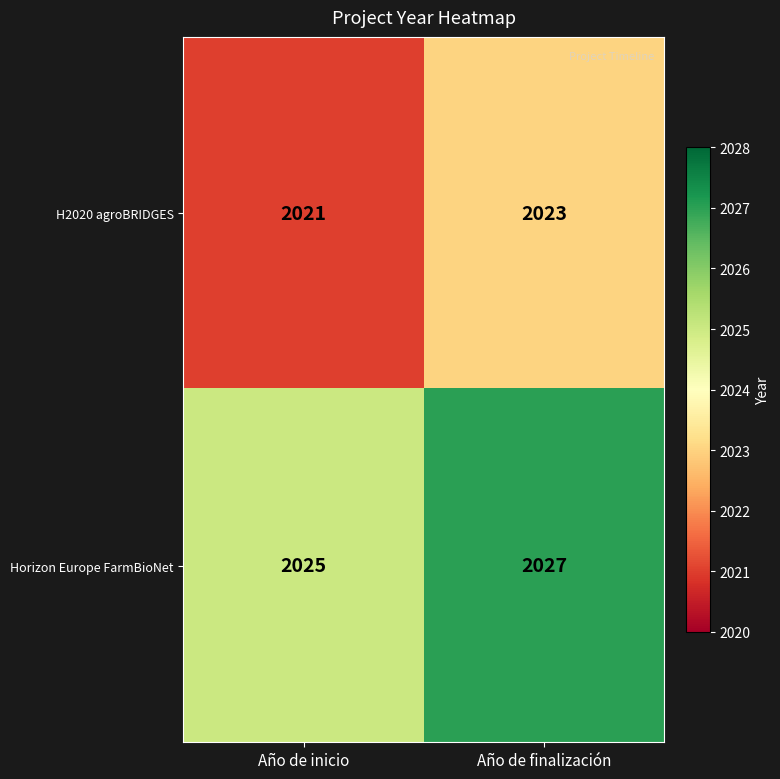

What is the sum of the Horizon Europe FarmBioNet values at Año de finalización and Año de inicio?

4052